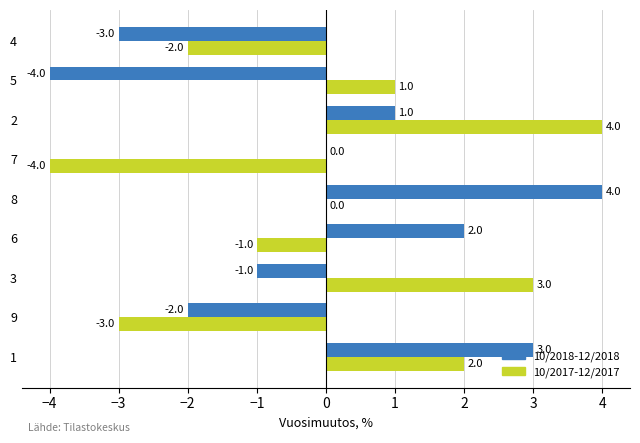

At which label is 10/2017-12/2017 closest to 0?

8